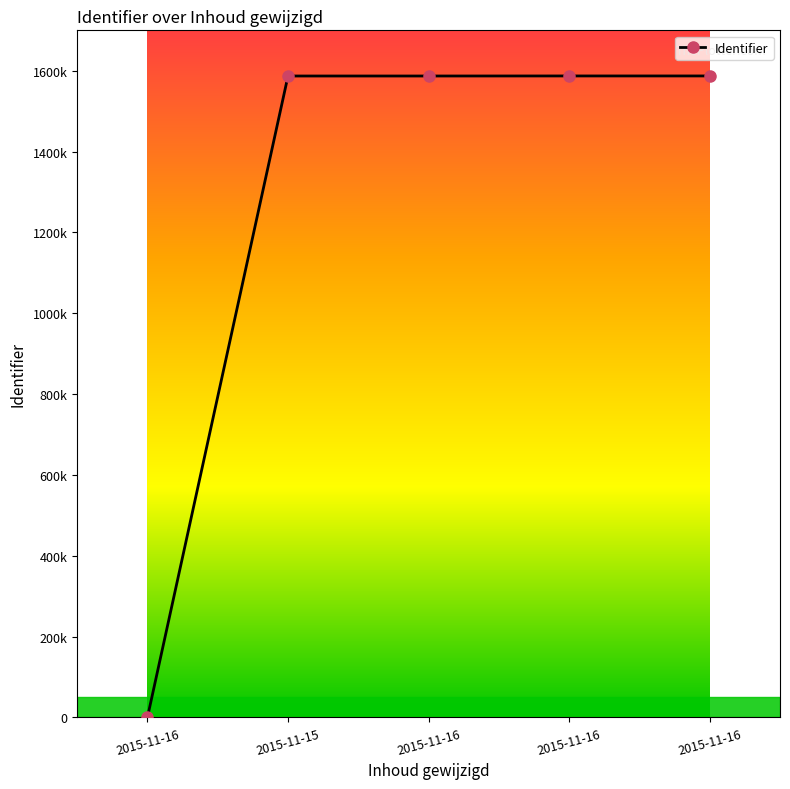

Does the chart have visible grid lines?

No